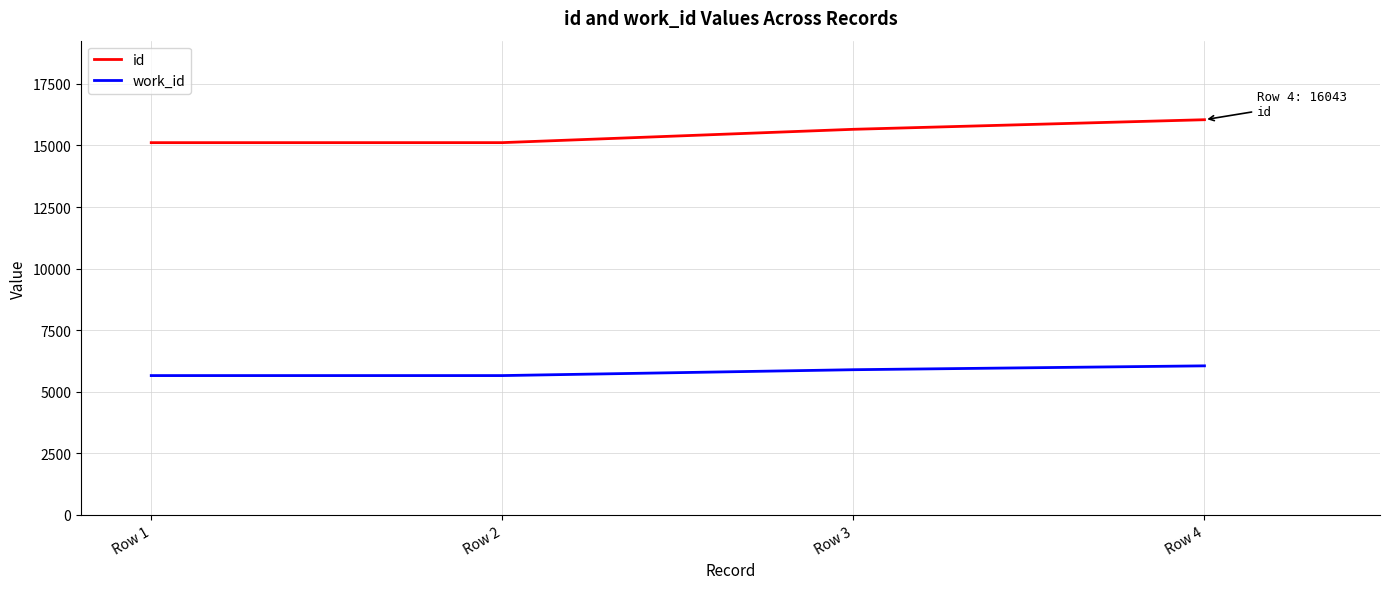

Rank the series at Row 4 from highest to lowest value.

id, work_id